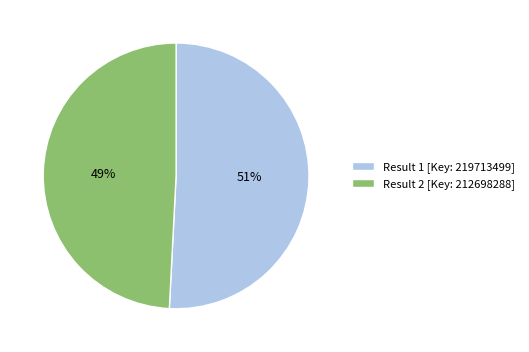

Which has a higher value, Result 2 [Key: 212698288] or Result 1 [Key: 219713499]?

Result 1 [Key: 219713499]